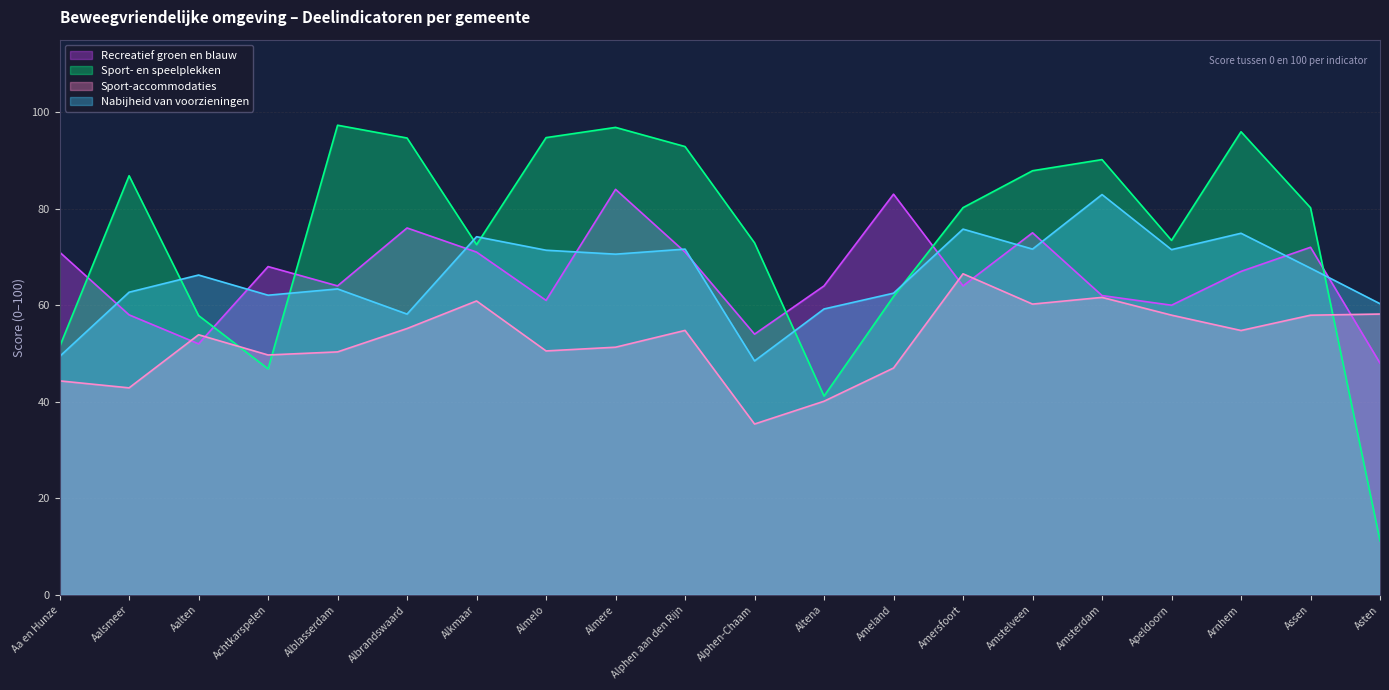

What position from the left is Aalten?

3